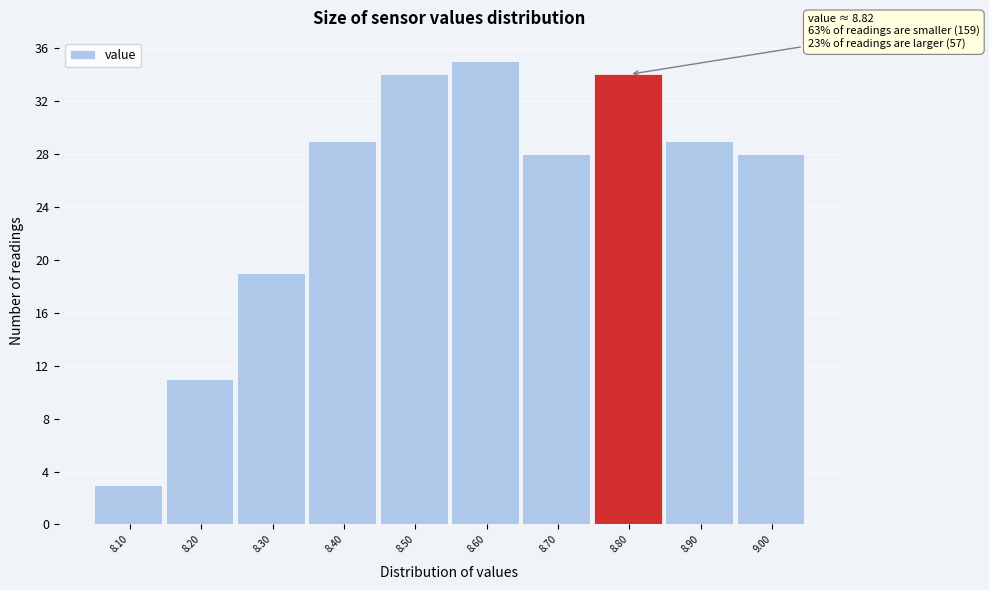

Reading left to right, transcribe all the data shown in this chart.

3	11	19	29	34	35	28	34	29	28